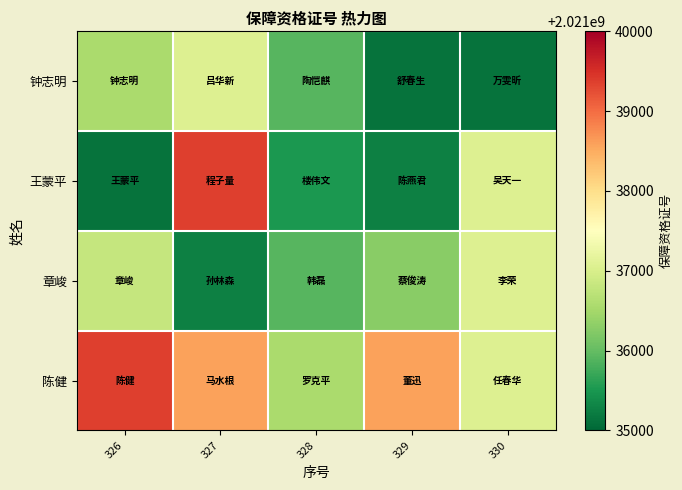

Rank the series at 326 from lowest to highest value.

王蒙平, 钟志明, 章峻, 陈健